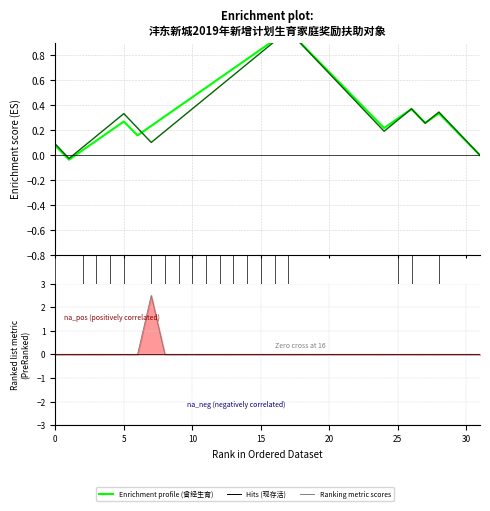

Does the chart display data point markers on the line(s)?

No